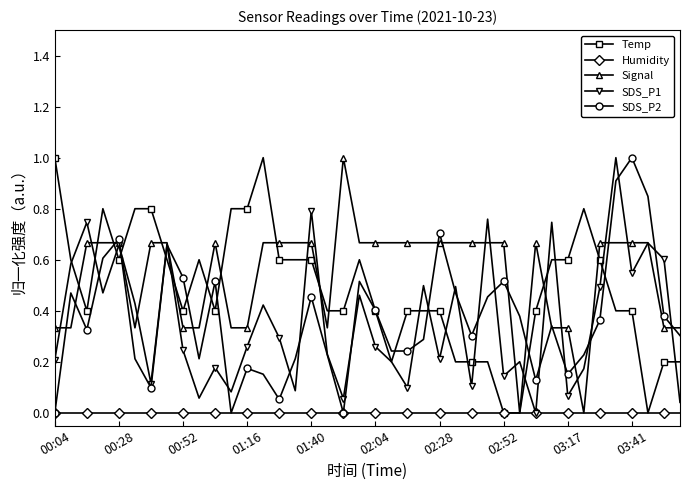

What is the highest value of the SDS_P2 series?

1.0